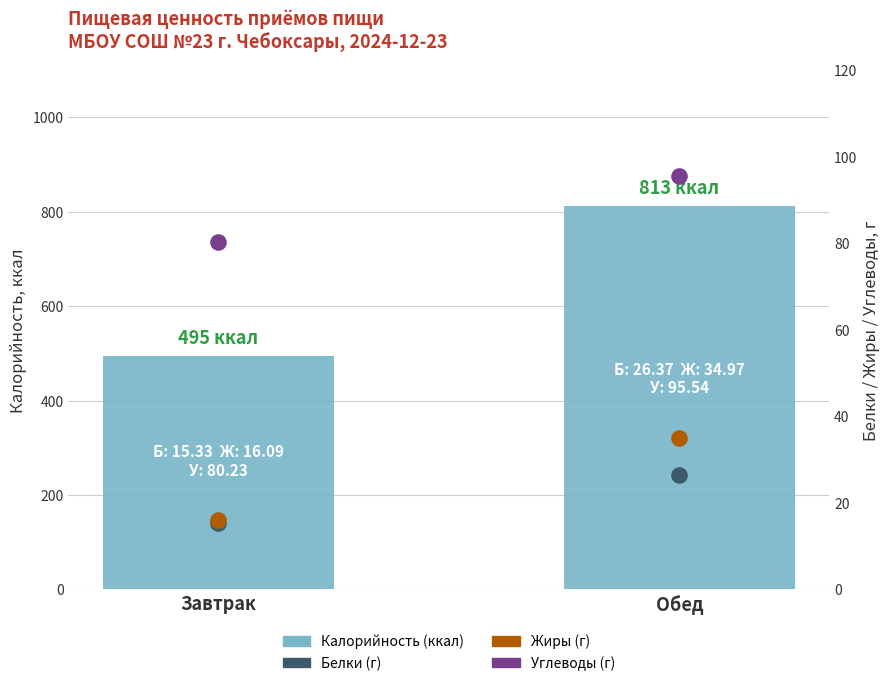

At which category is the sum across all series the highest?

Обед